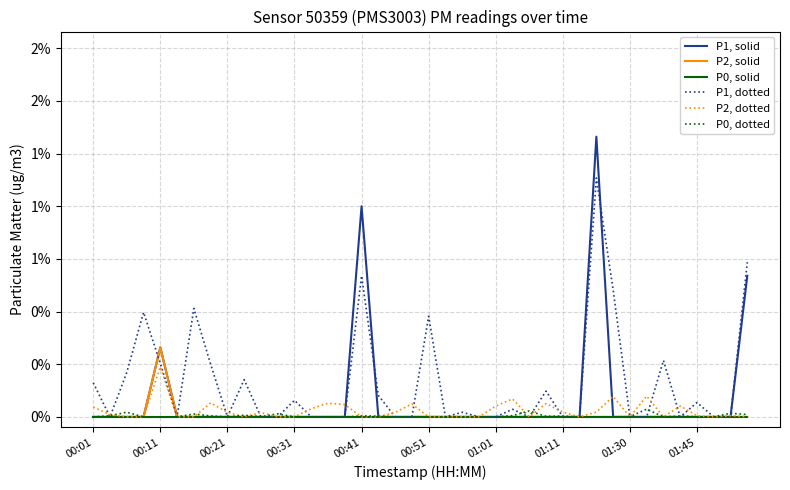

Does the chart have visible grid lines?

Yes